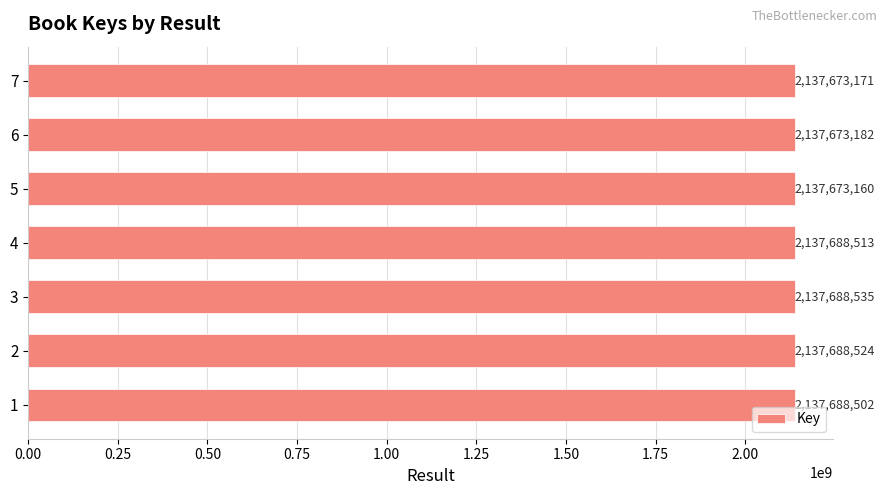

Rank the categories by value from highest to lowest.

3, 2, 4, 1, 6, 7, 5